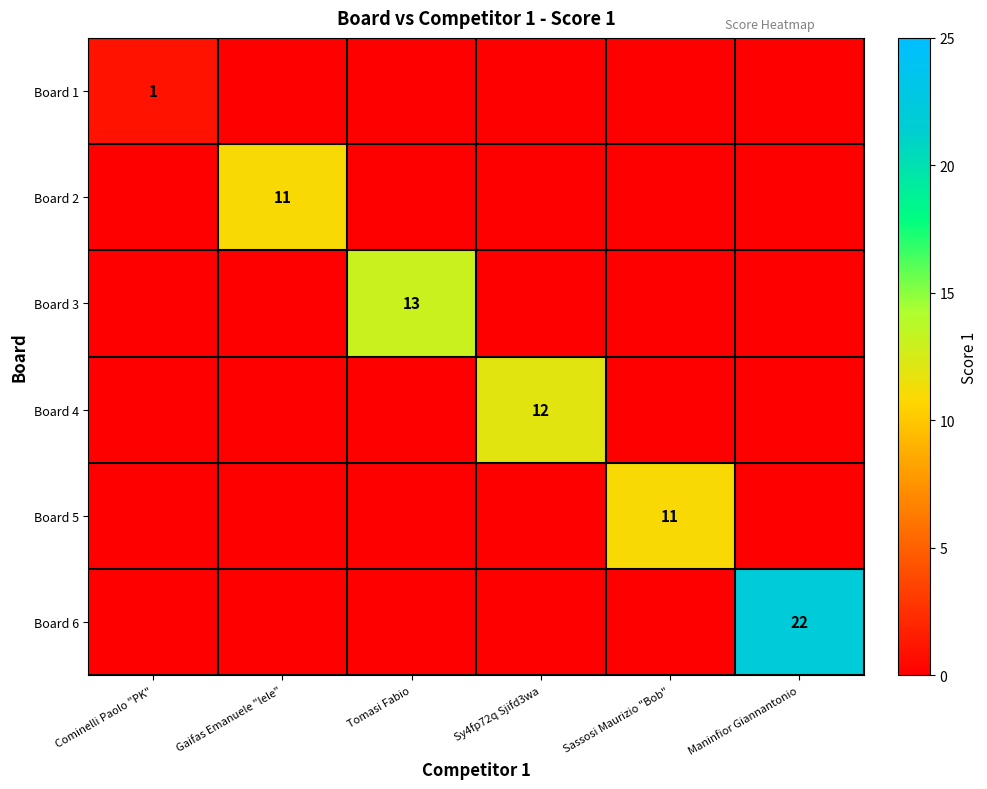

What is the spread (max minus min) of values at Tomasi Fabio?

13